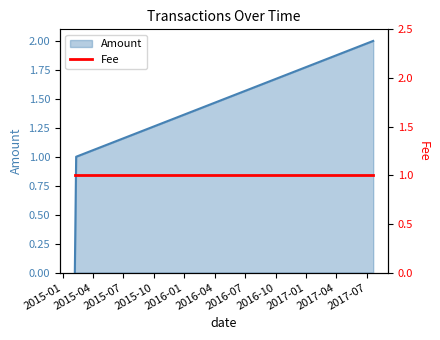

Where is the data nearest to the value 1?

2015-02-10